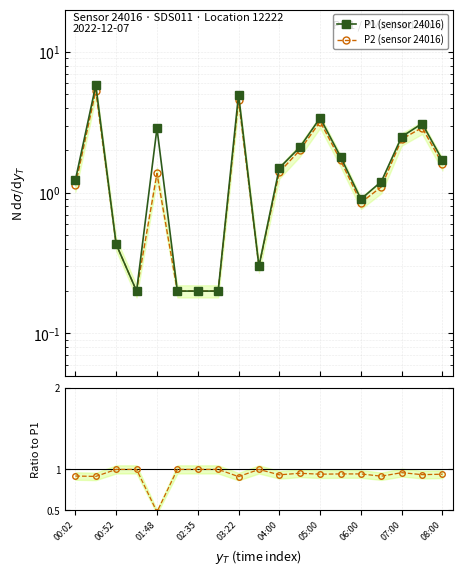

How many values in the P1 (sensor 24016) series are below 1?

7